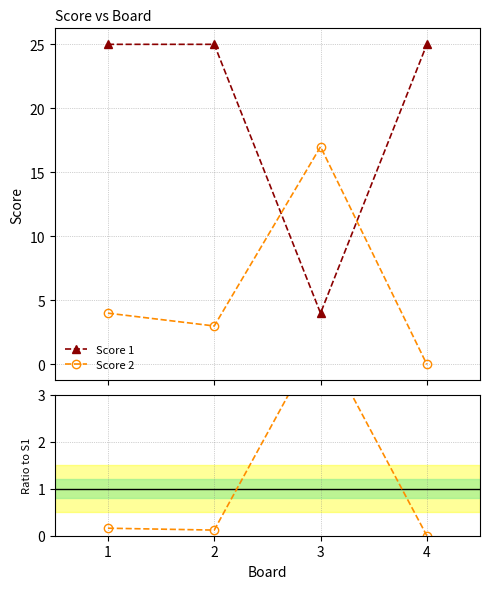

Rank the series by their maximum value, from highest to lowest.

Score 1, Score 2, Score 2 / Score 1